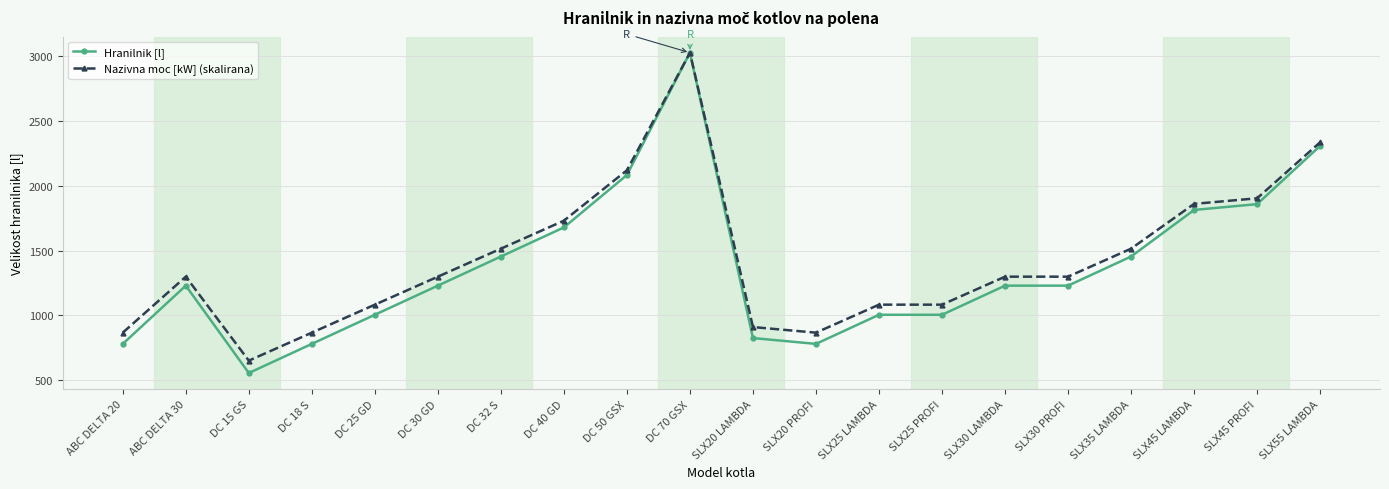

At which label does Nazivna moc [kW] (skalirana) reach its peak?

DC 70 GSX